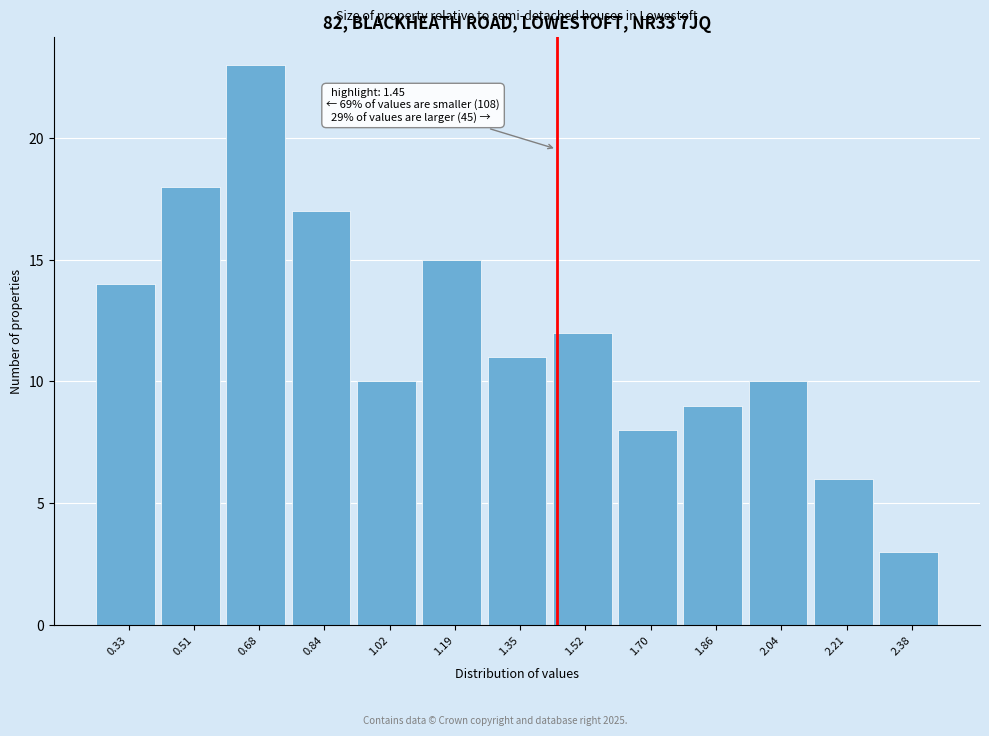

Which range on the x-axis has the tallest bar?

0.59 to 0.76